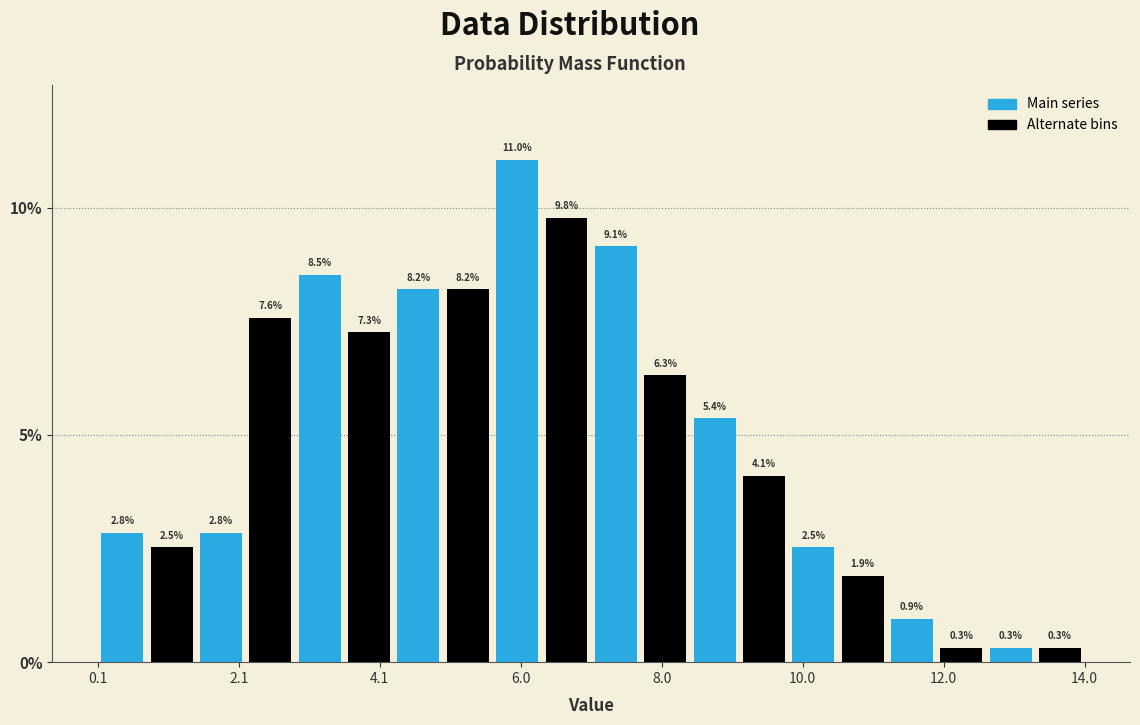

Read against the x-axis, roughly where is the centre of the tallest bar?

6.0